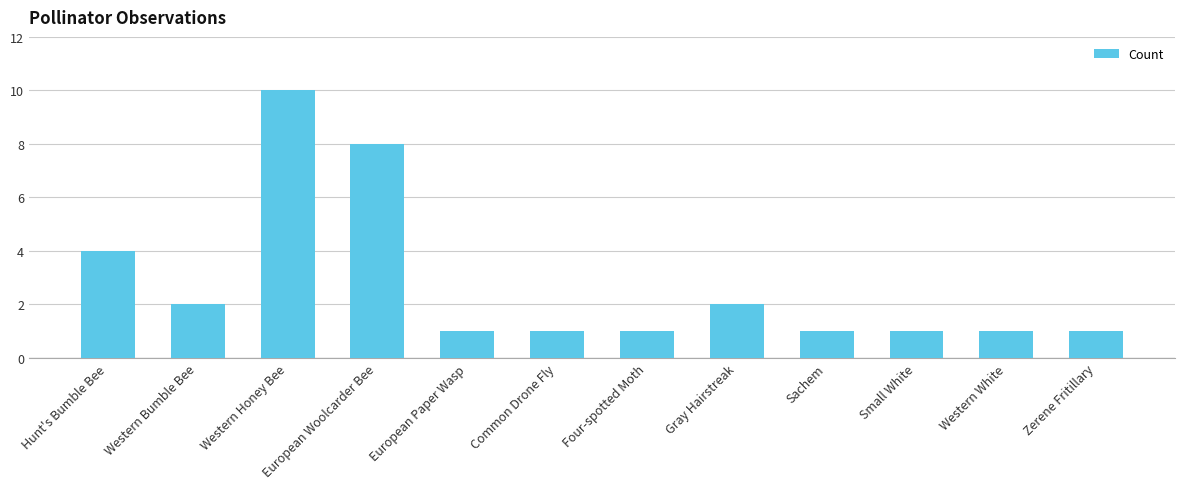

What position from the left is Sachem?

9